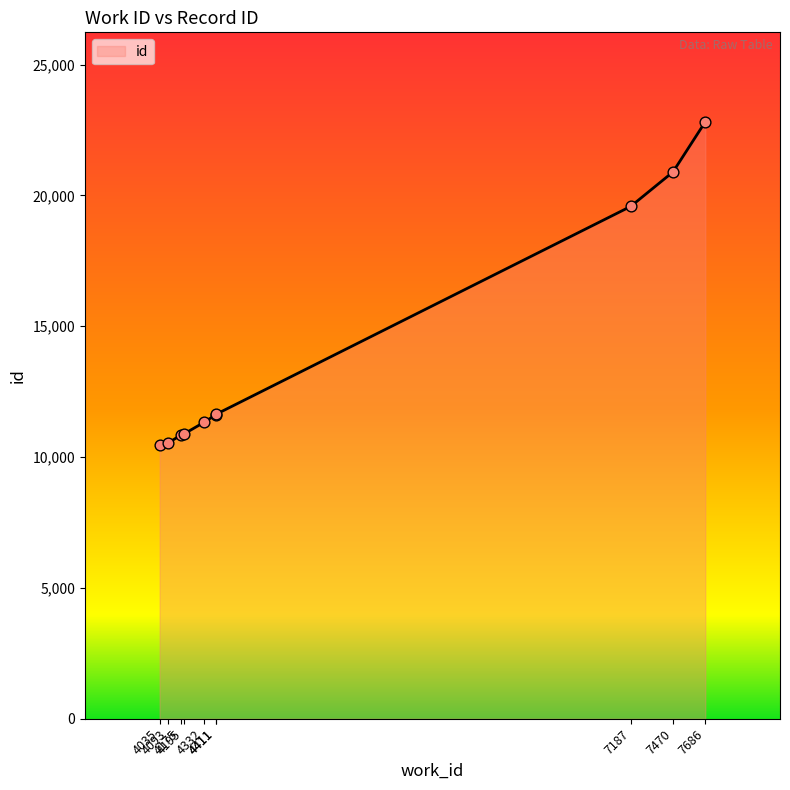

Which has a higher value, 4332 or 7686?

7686